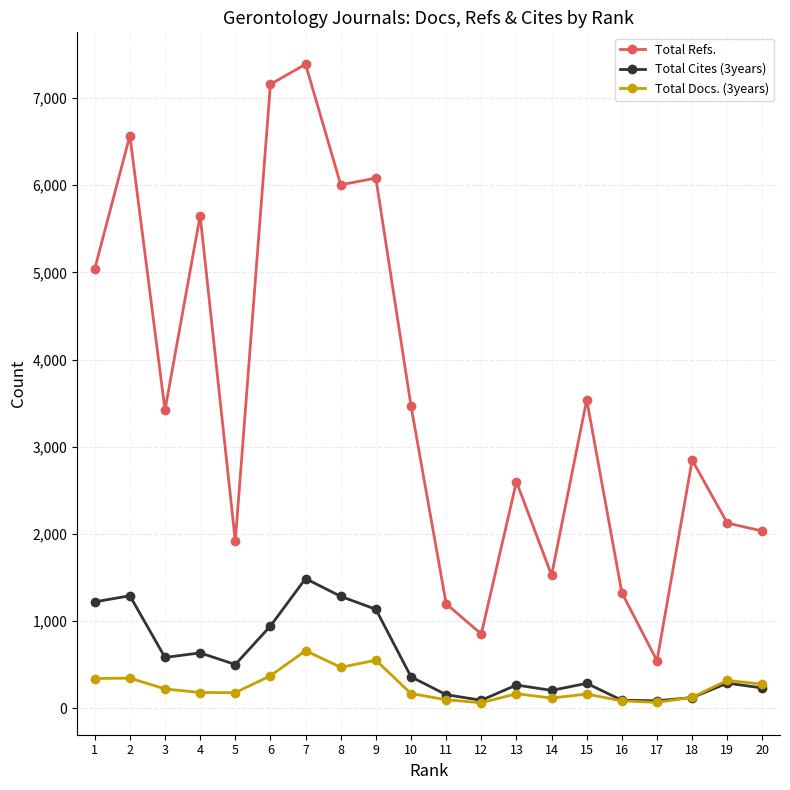

What is the lowest value of the Total Refs. series?

547